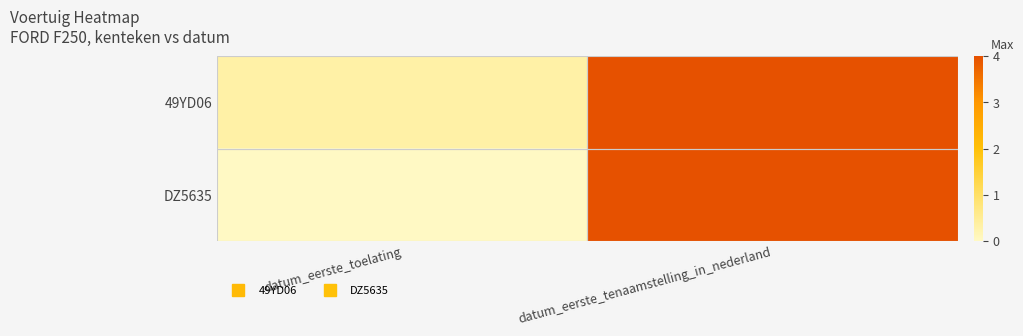

Which series changed the most between datum_eerste_toelating and datum_eerste_tenaamstelling_in_nederland?

DZ5635